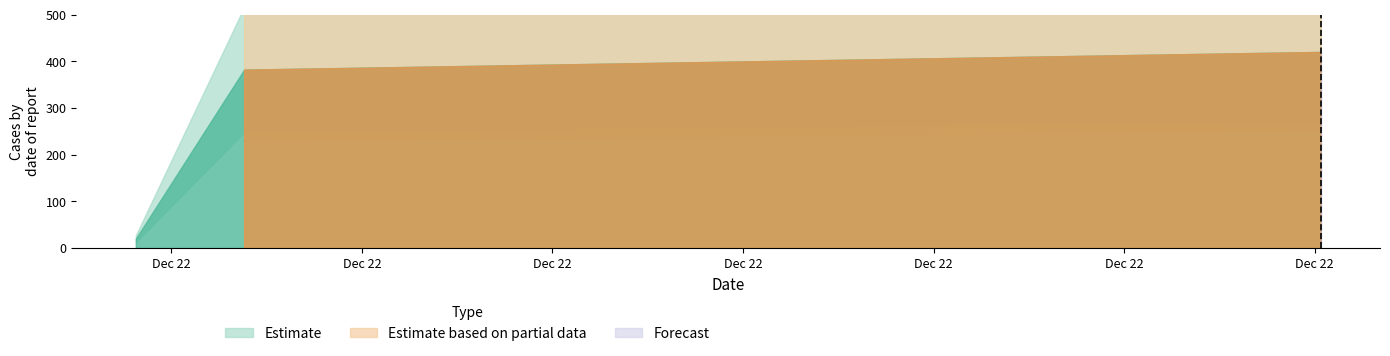

What is the minimum value shown in the chart?

10.0